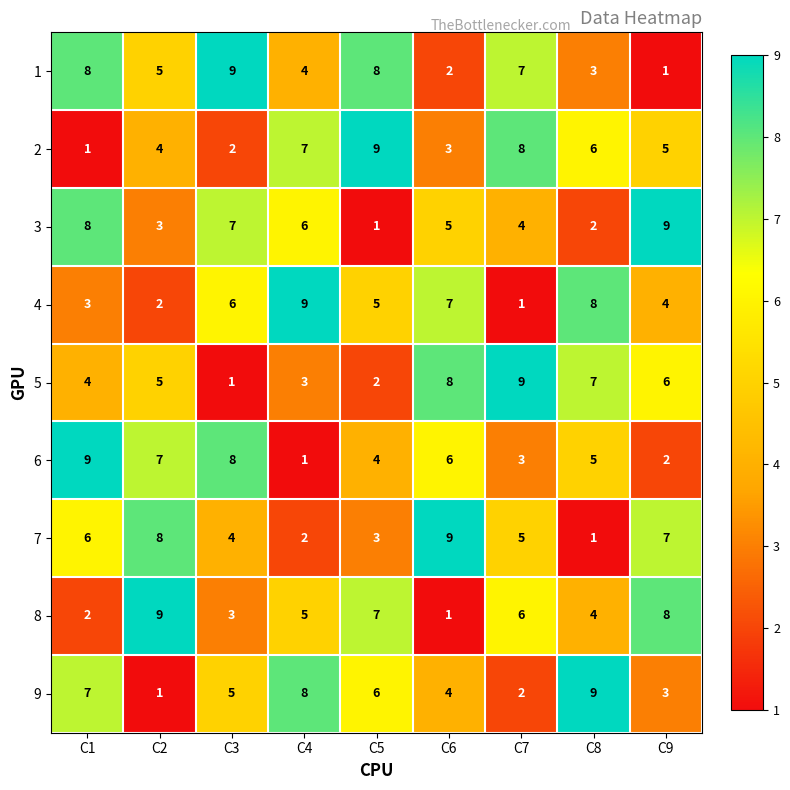

How many 4 values are between 3 and 7?

5